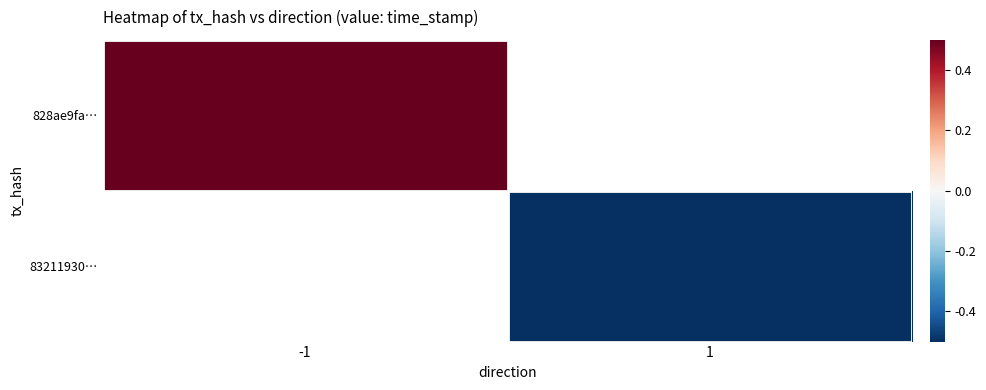

List the series in order of their overall mean, highest first.

828ae9fa…, 83211930…